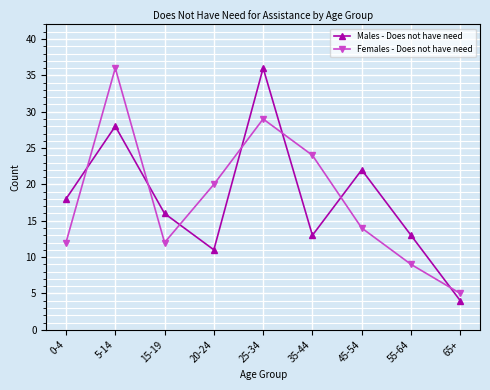

What is the sum of all Males - Does not have need values?

161